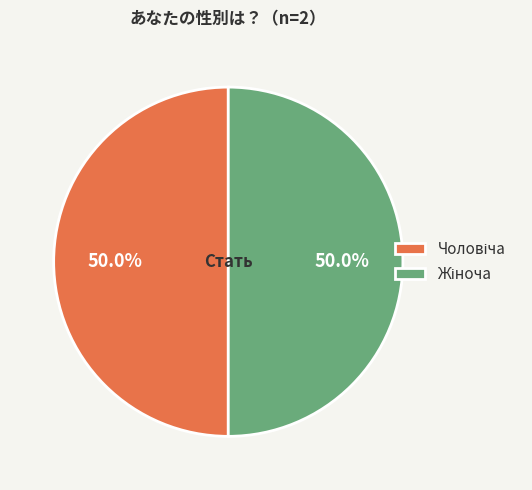

What is the smallest slice in the pie chart?

Чоловіча